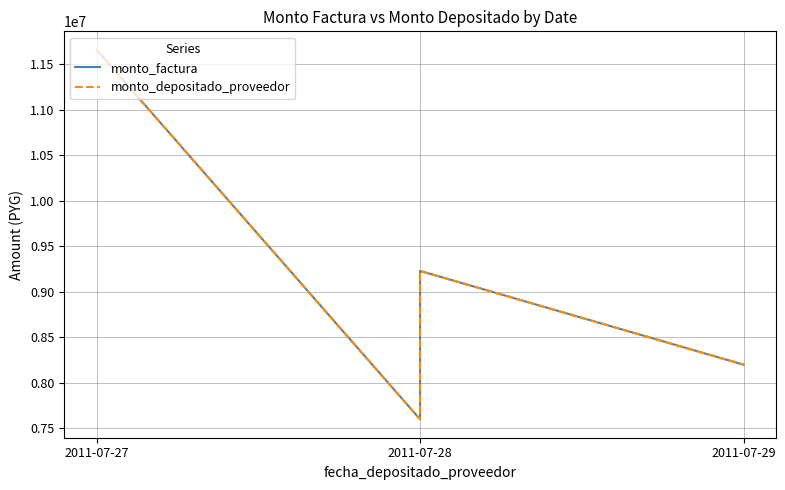

What is the value of the monto_factura point at the 2nd from the left?

7600000